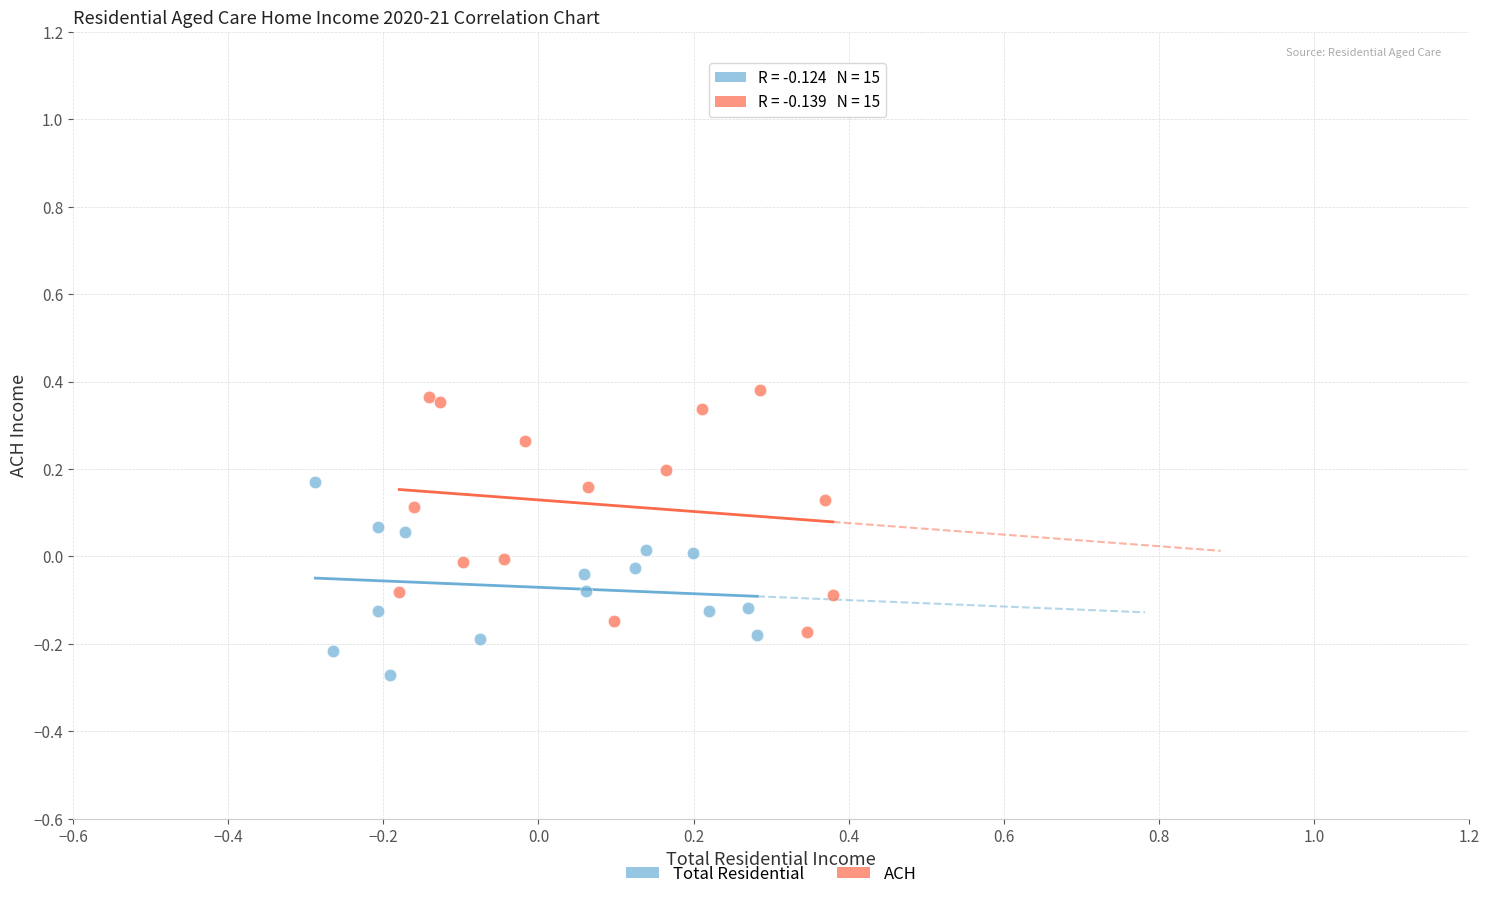

Which series has the largest Y range (max minus min)?

ACH